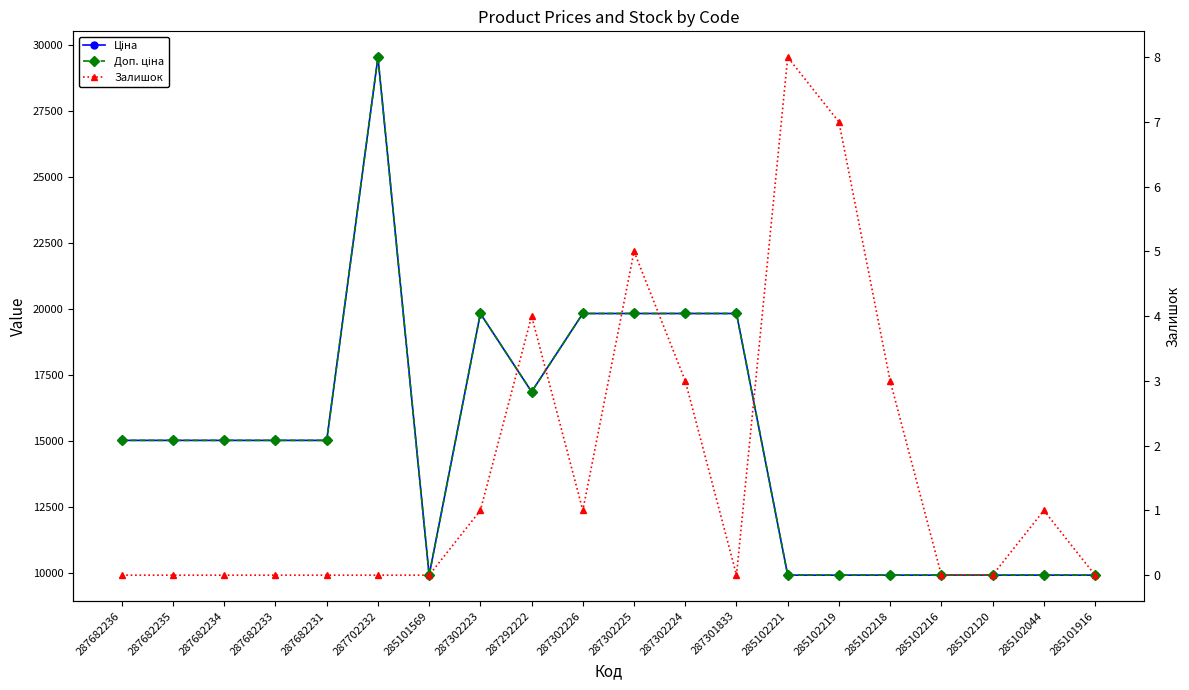

How many interior local valleys does the Доп. ціна series have?

2